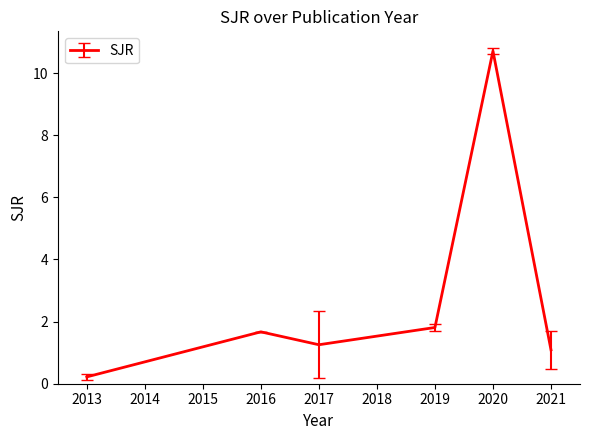

What is the minimum value shown in the chart?

0.2